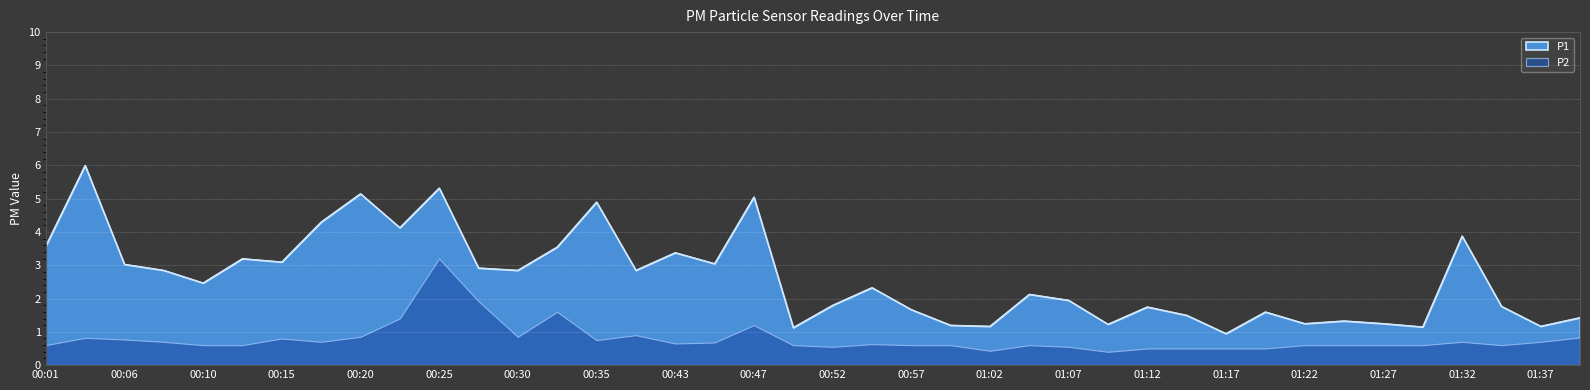

What is the sum of the values at 00:50 and 00:25?

6.5